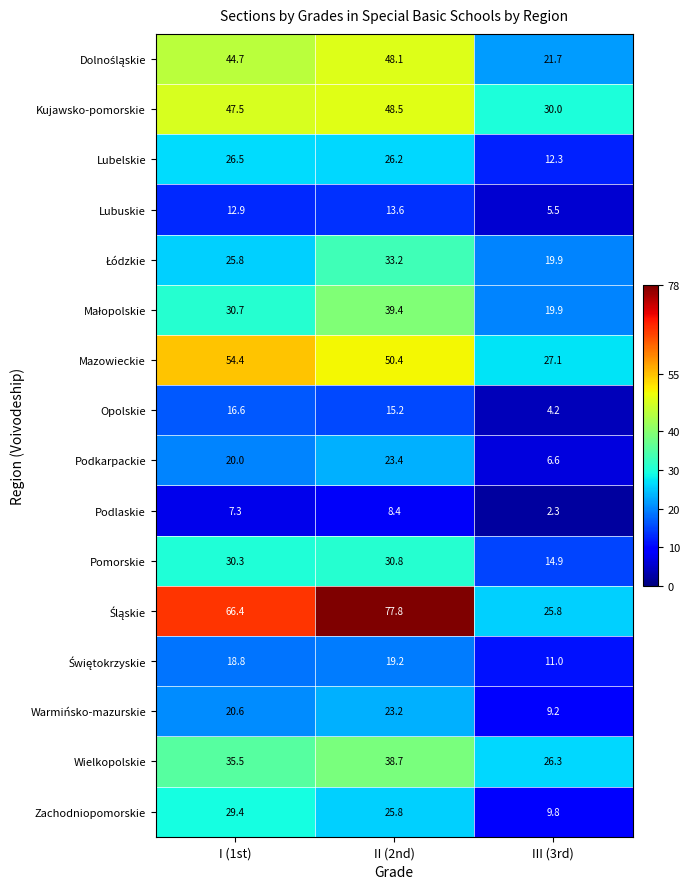

What is the difference between the maximum and minimum values in the Warmińsko-mazurskie series?

14.0